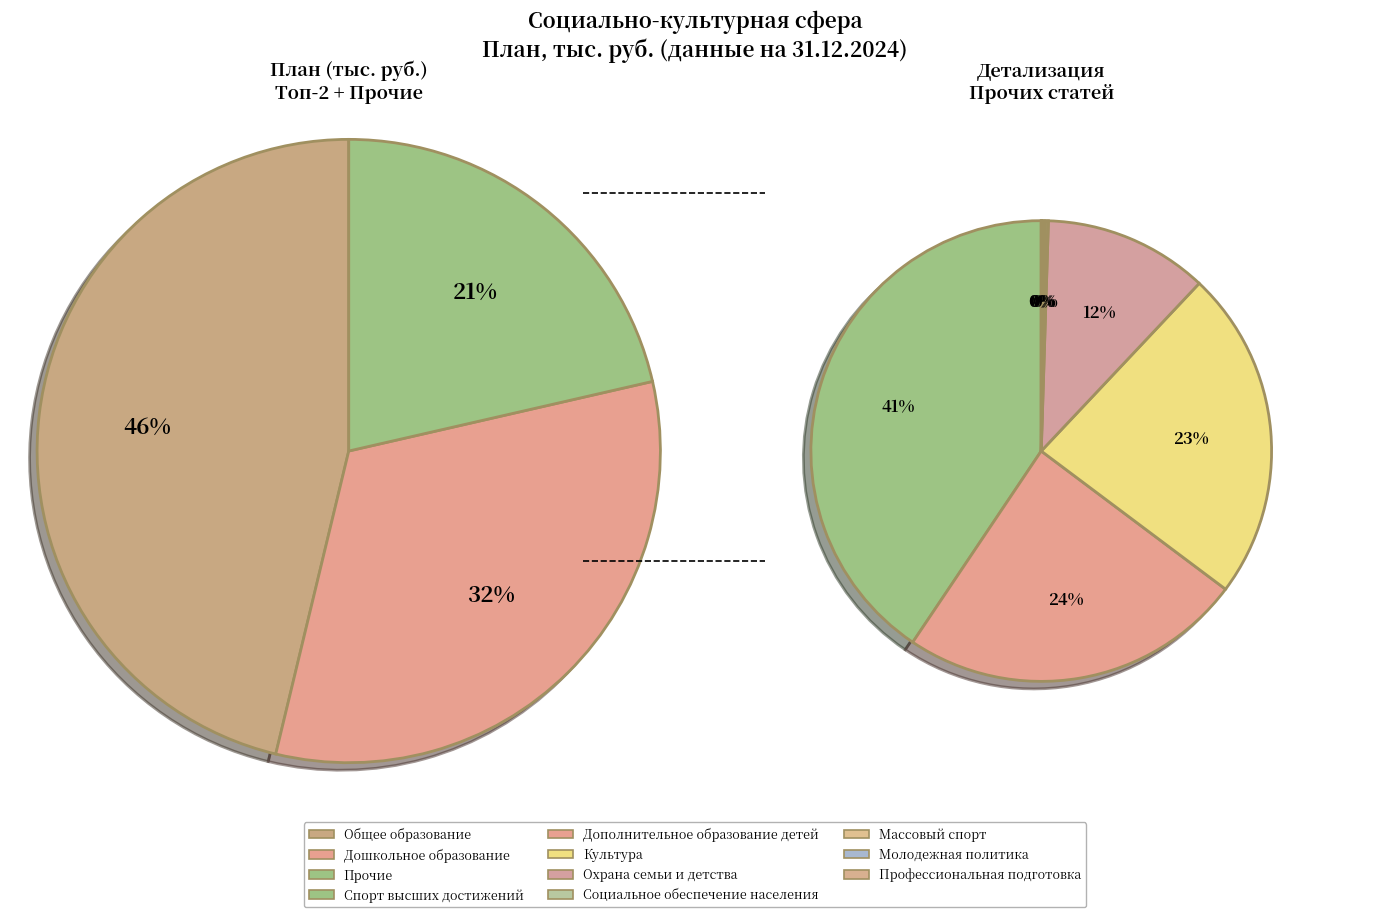

What percentage do Общее образование and Спорт высших достижений together represent?

54.9%